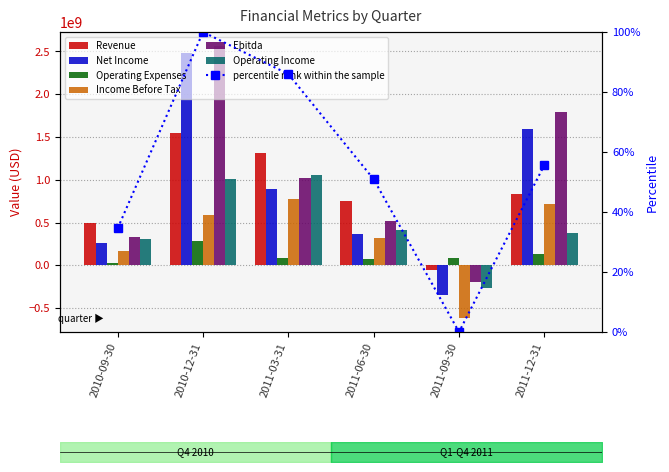

Reading left to right, list all the values displayed in this chart.

Revenue: 494300000	1542100000	1317300000	755800000	-59600000	831800000
Net Income: 266800000	2480100000	896200000	371700000	-349800000	1593100000
Operating Expenses: 28300000	288300000	81900000	77800000	80400000	130800000
Income Before Tax: 165100000	592800000	772300000	317300000	-619200000	712400000
Ebitda: 332400000	2567600000	1024100000	517500000	-197700000	1792600000
Operating Income: 306000000	1011900000	1060200000	415200000	-268600000	379600000